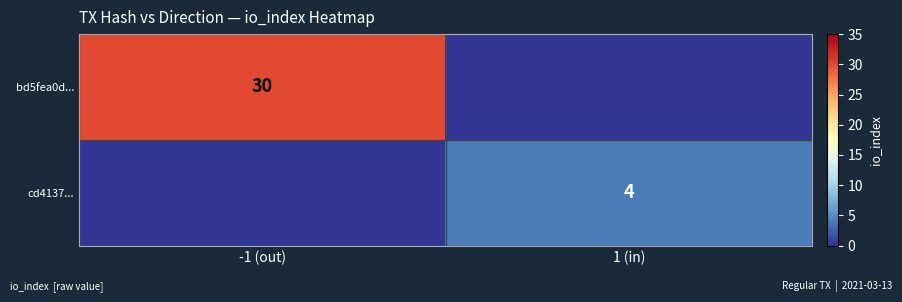

The value of bd5fea0d... at -1 (out) is 30. True or false?

True